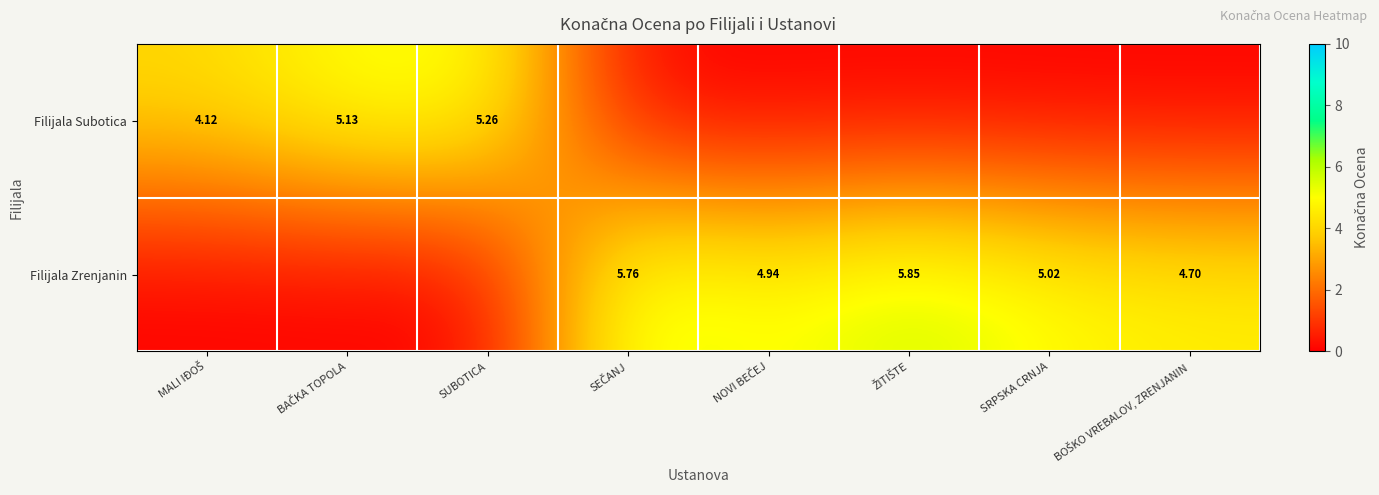

How many categories are shown in the chart?

8